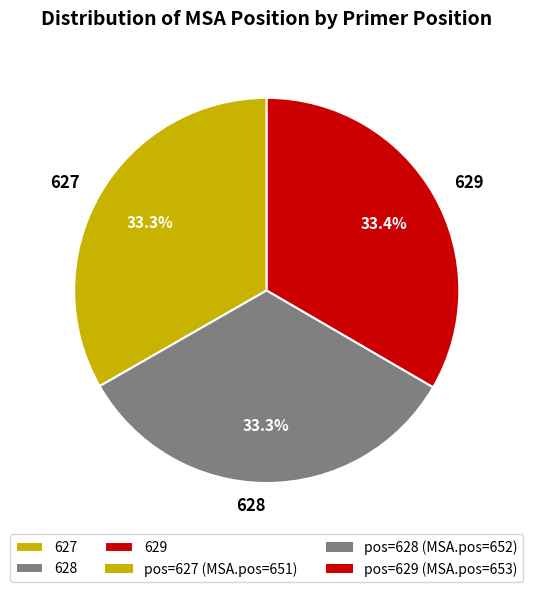

Approximately how many times larger is the value at 628 compared to 629?

1.0